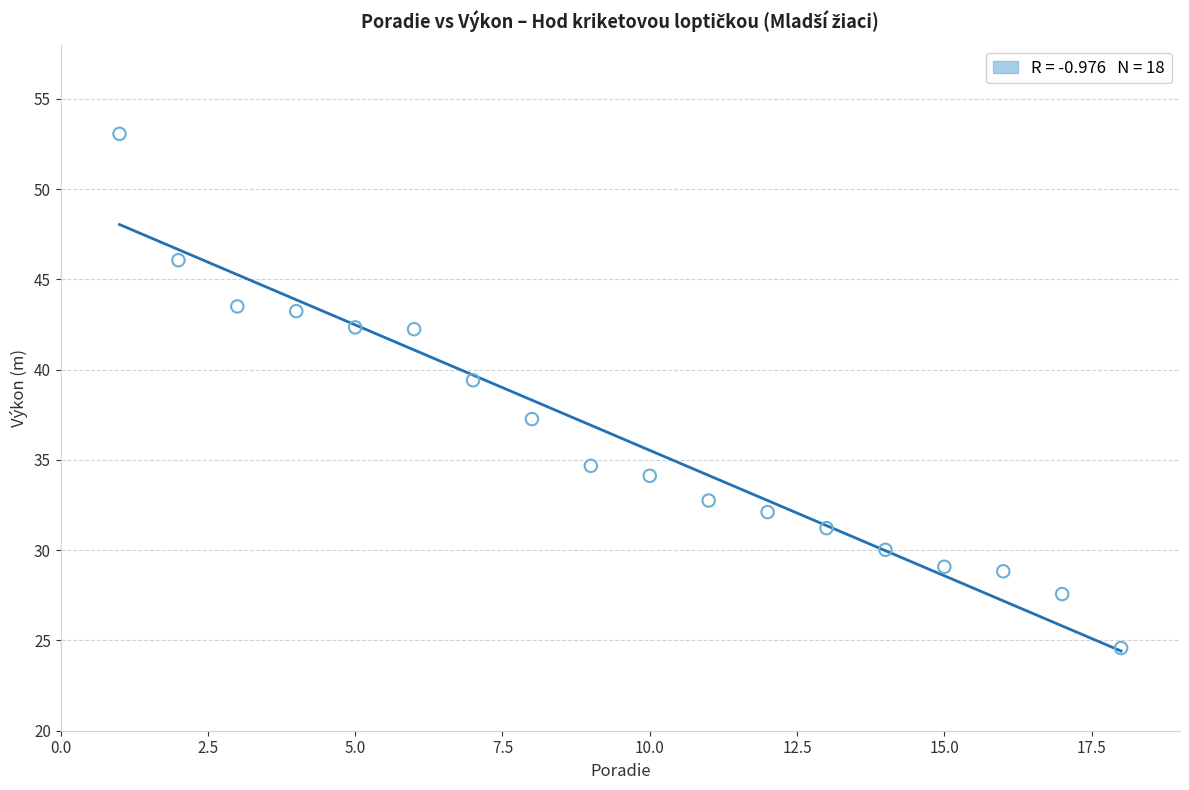

What Y value in the scatter plot is closest to 38?

37.3